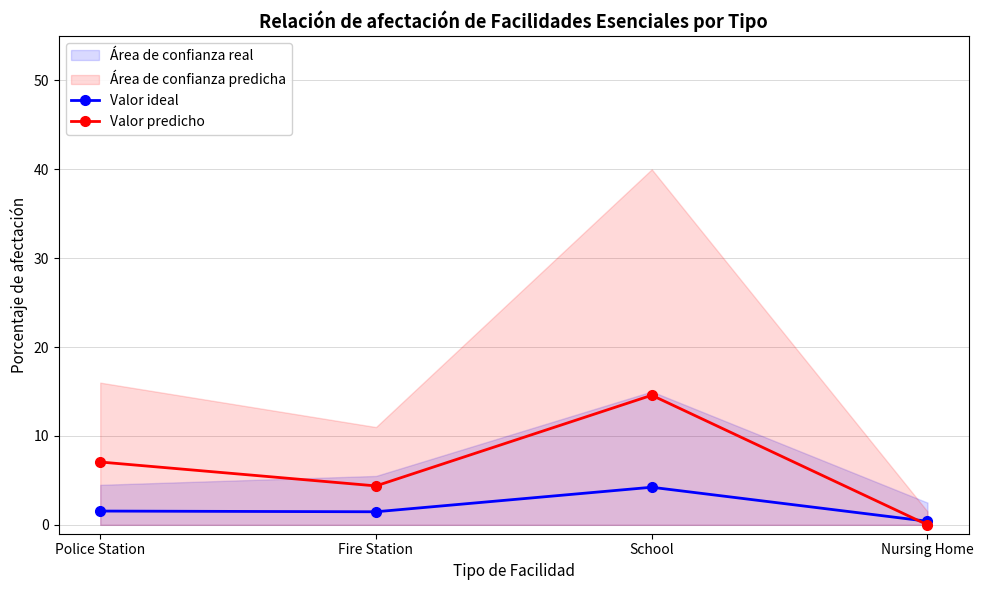

What position from the right is Police Station?

4